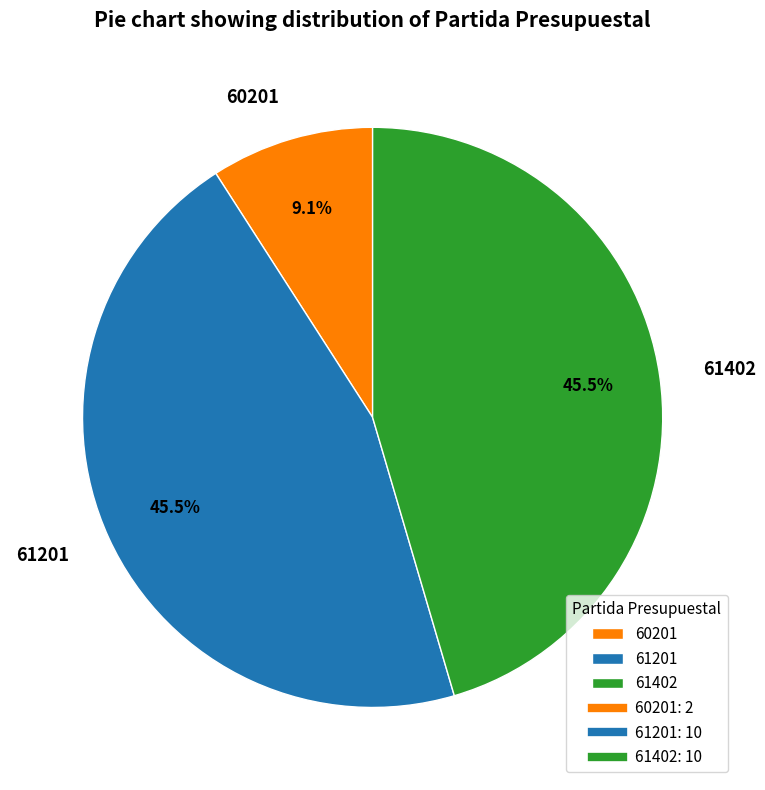

How many segments does this pie chart have?

3